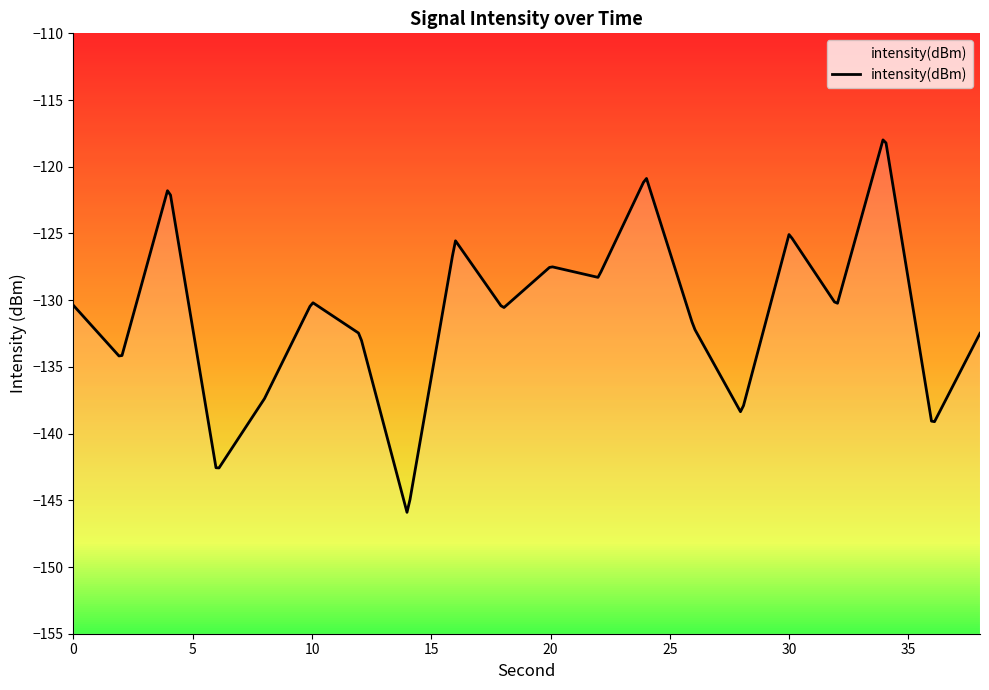

What is the difference between the values at 8 and 10?

7.3